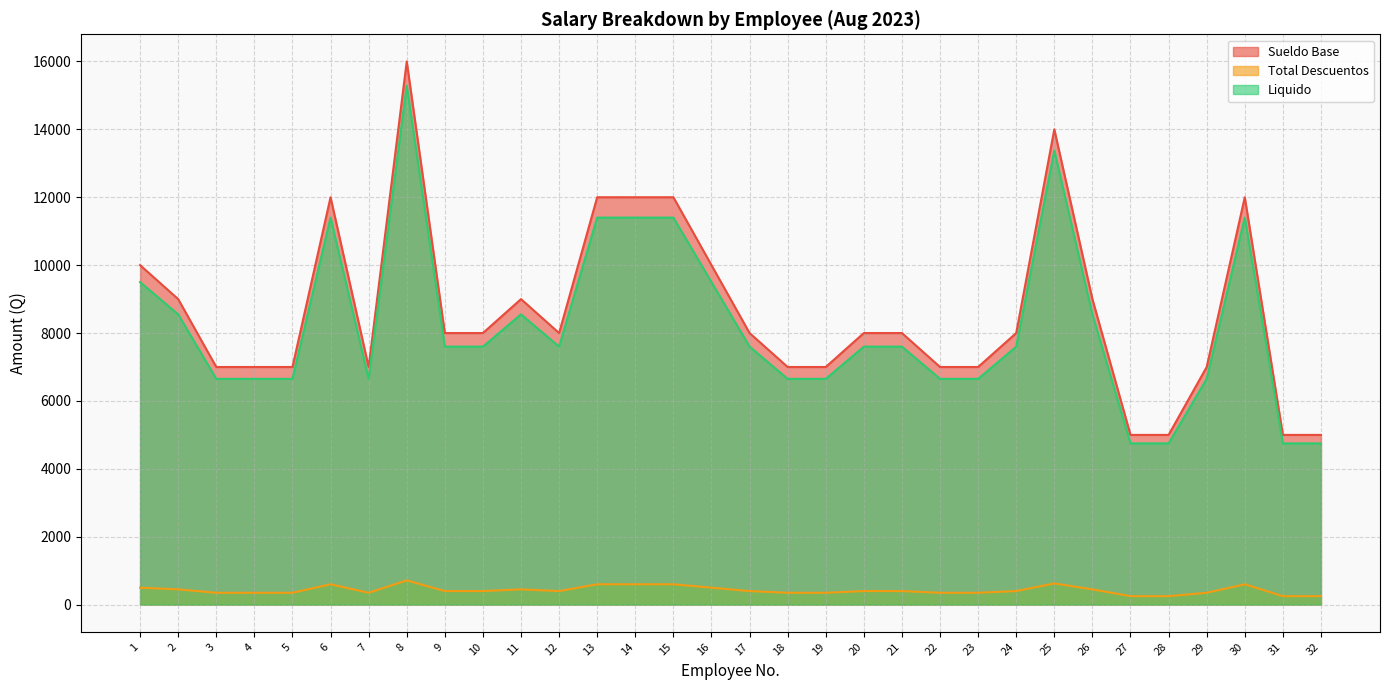

List the labels in order of Sueldo Base value, largest first.

8, 25, 6, 13, 14, 15, 30, 1, 16, 2, 11, 26, 9, 10, 12, 17, 20, 21, 24, 3, 4, 5, 7, 18, 19, 22, 23, 29, 27, 28, 31, 32